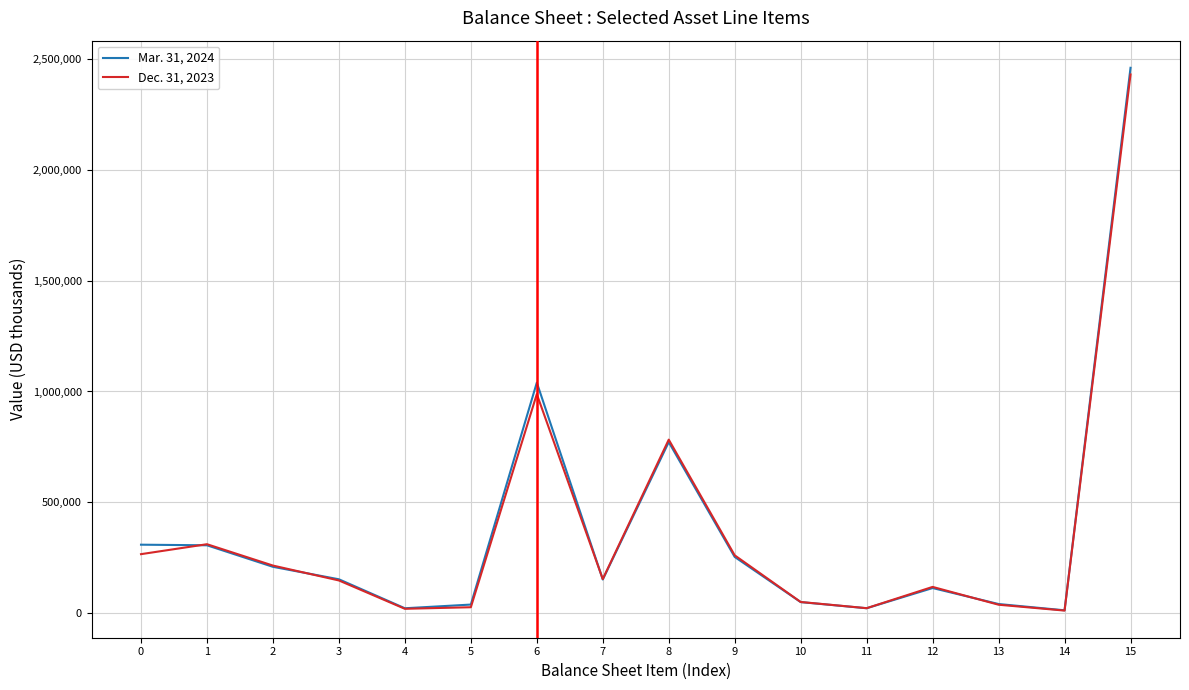

Is it true that Dec. 31, 2023 equals 352776 at 0?

False